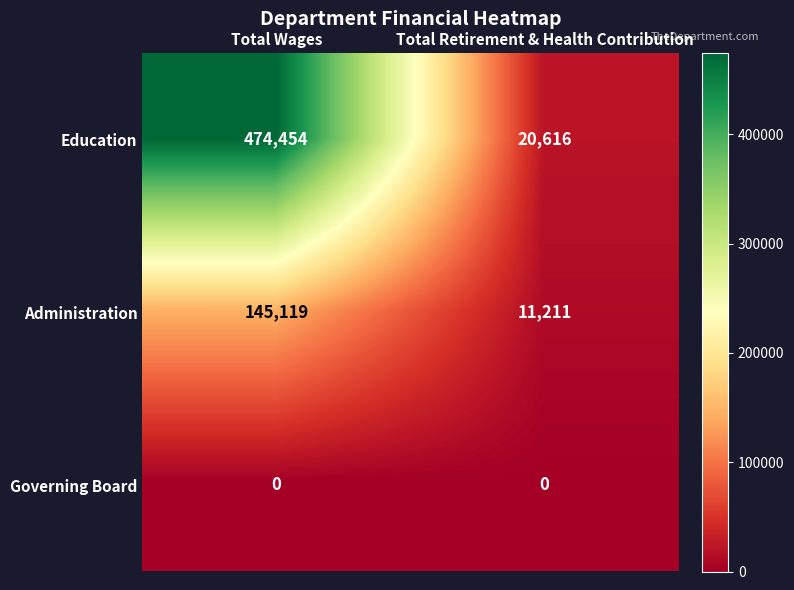

Read the Administration value at Total Retirement & Health Contribution.

11211